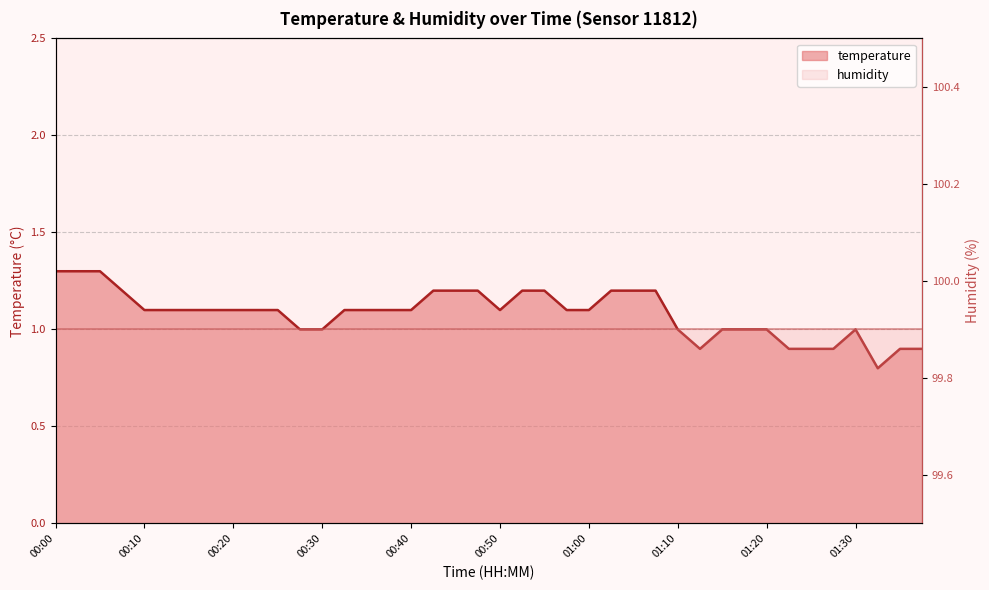

At which label is the value closest to 1?

00:27